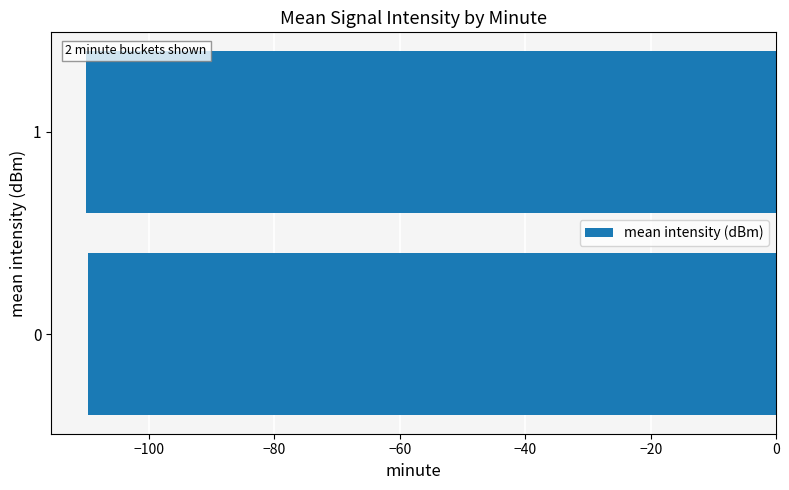

What is the smallest value displayed?

-110.1